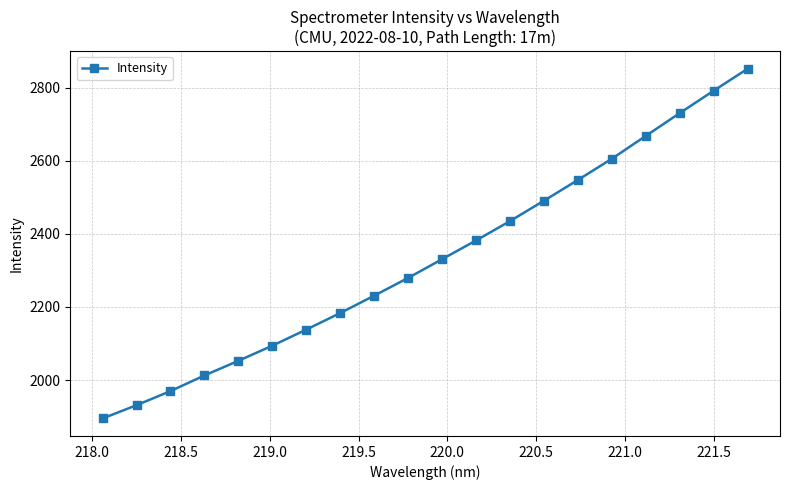

How many lines are shown in the chart?

1